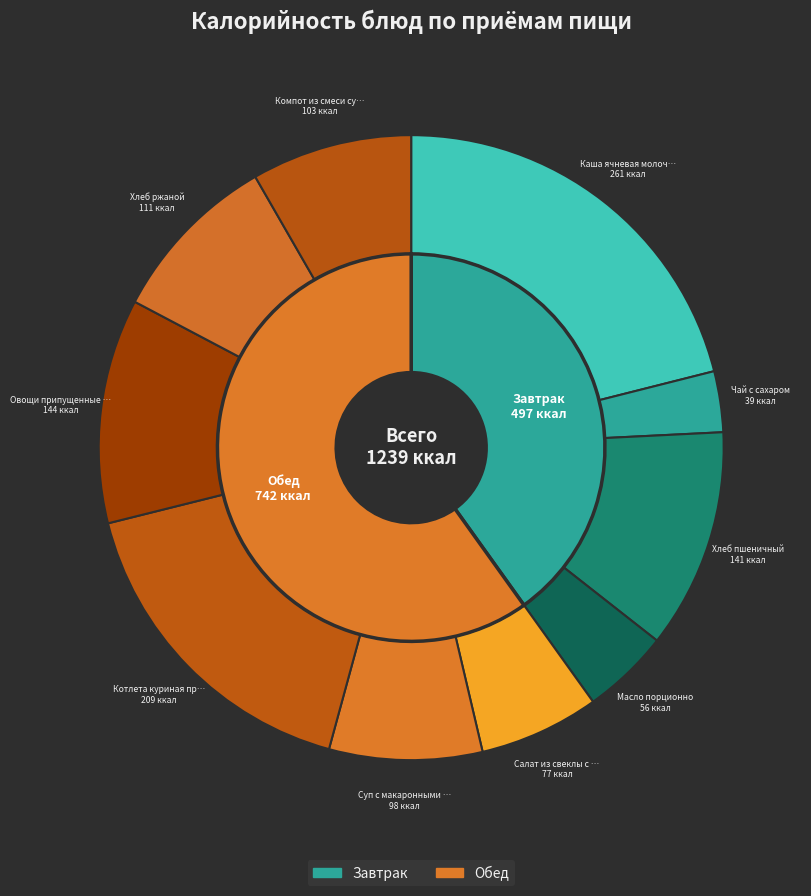

Does Овощи припущенные в молочном соусе account for over 50% of the chart?

No